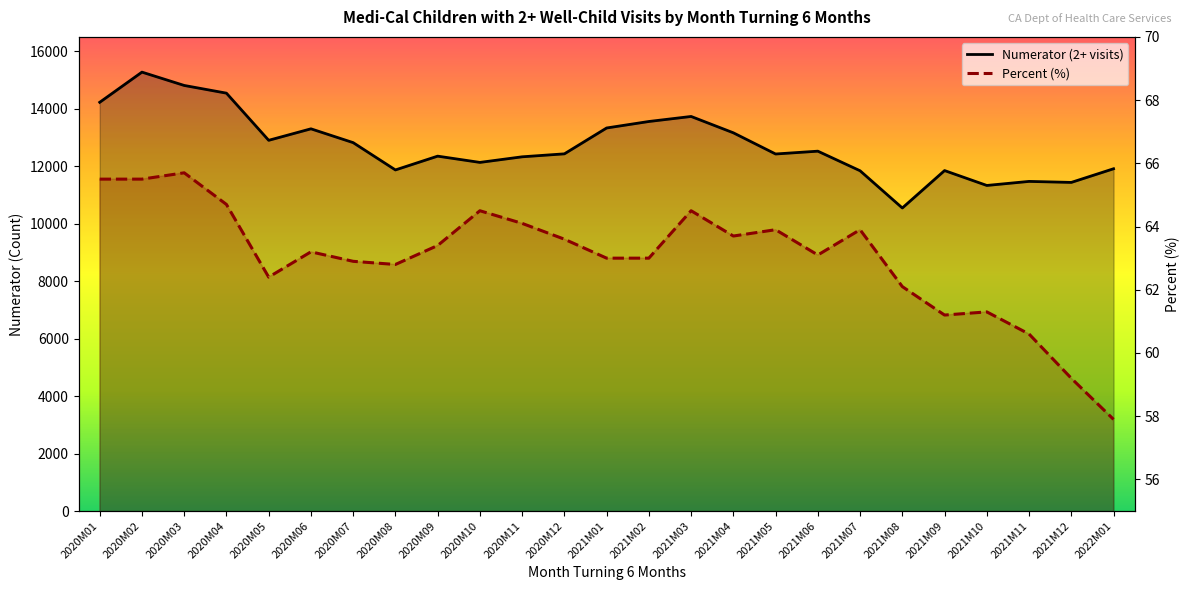

True or false: Percent (%) and Numerator (2+ visits) cross at least once.

False